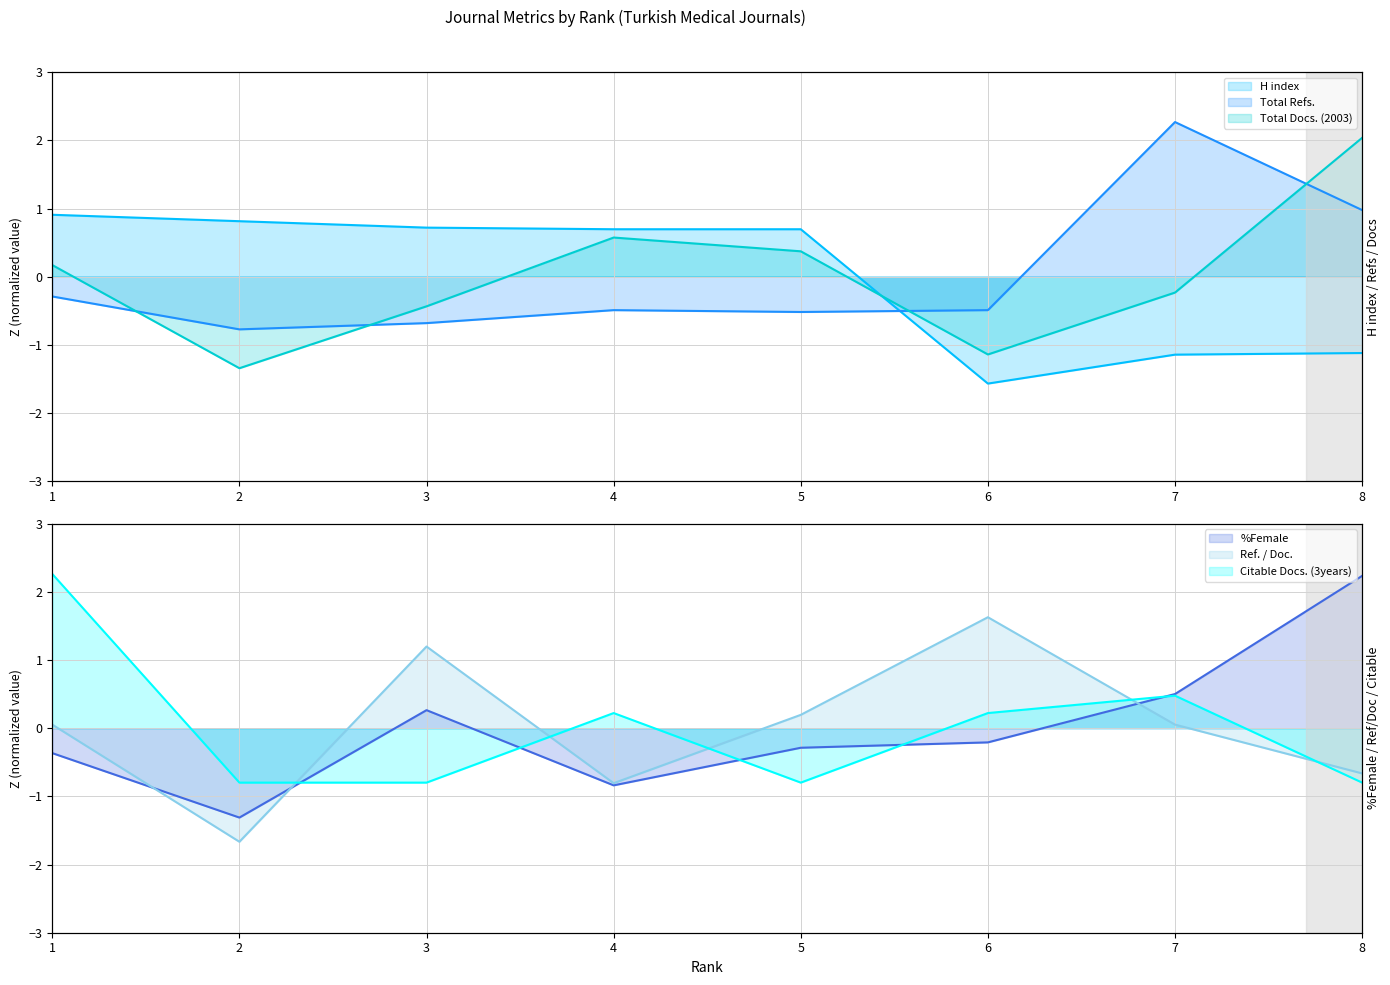

At which category does the chart reach its minimum across all series?

2